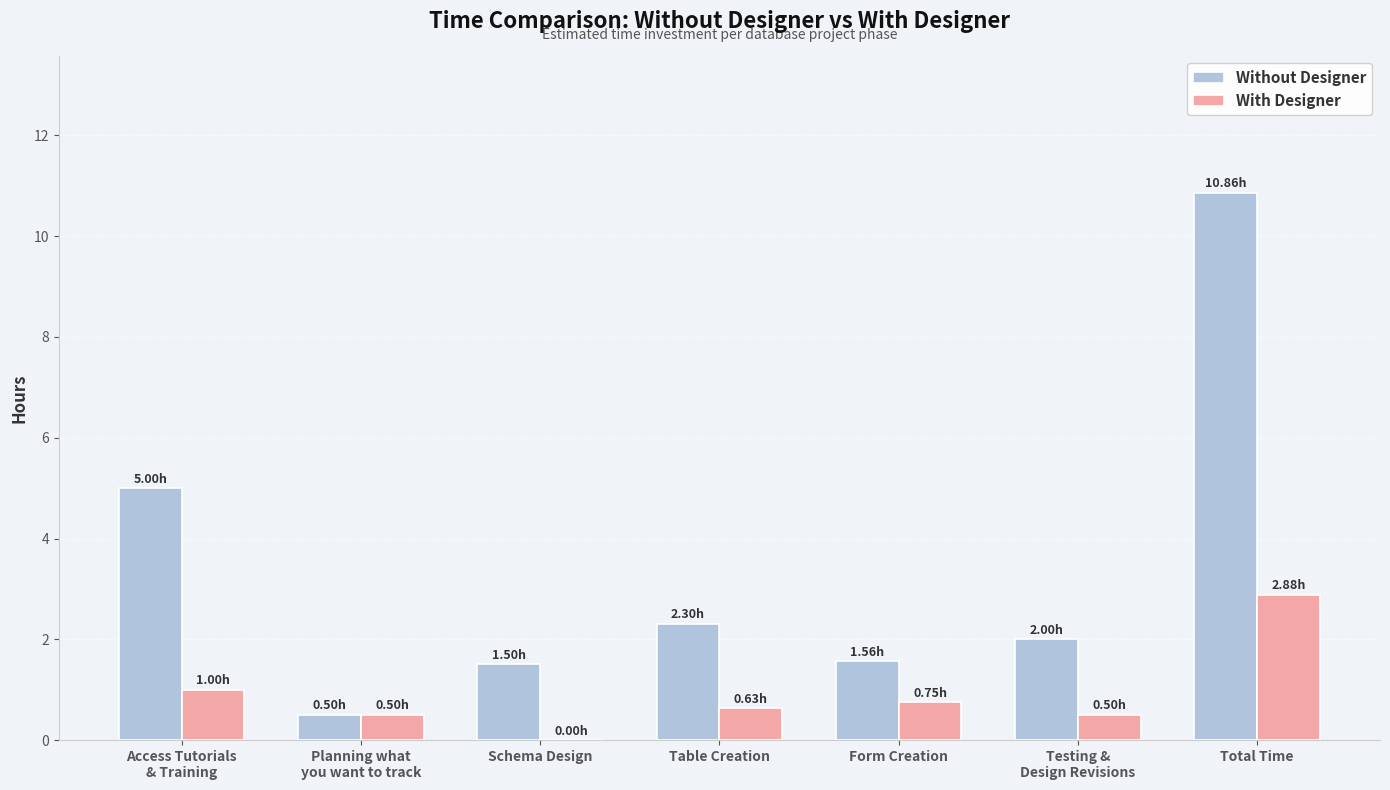

Is it true that With Designer equals 2.9 at Total Time?

True